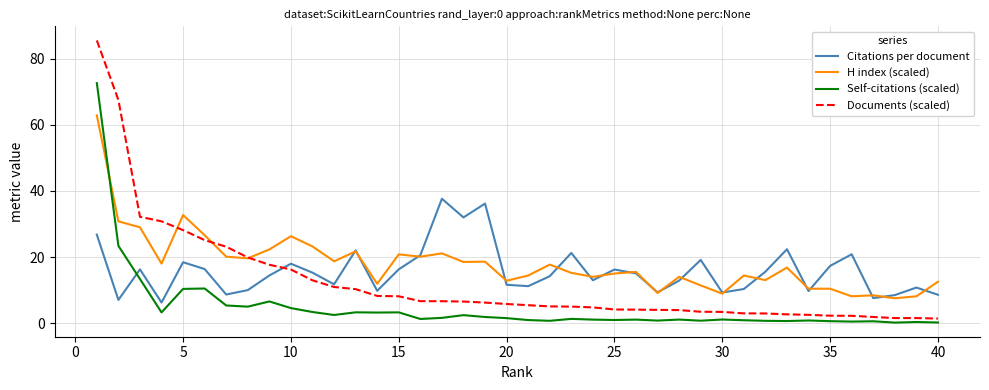

Rank the series by their average value, from highest to lowest.

H index (scaled), Citations per document, Documents (scaled), Self-citations (scaled)